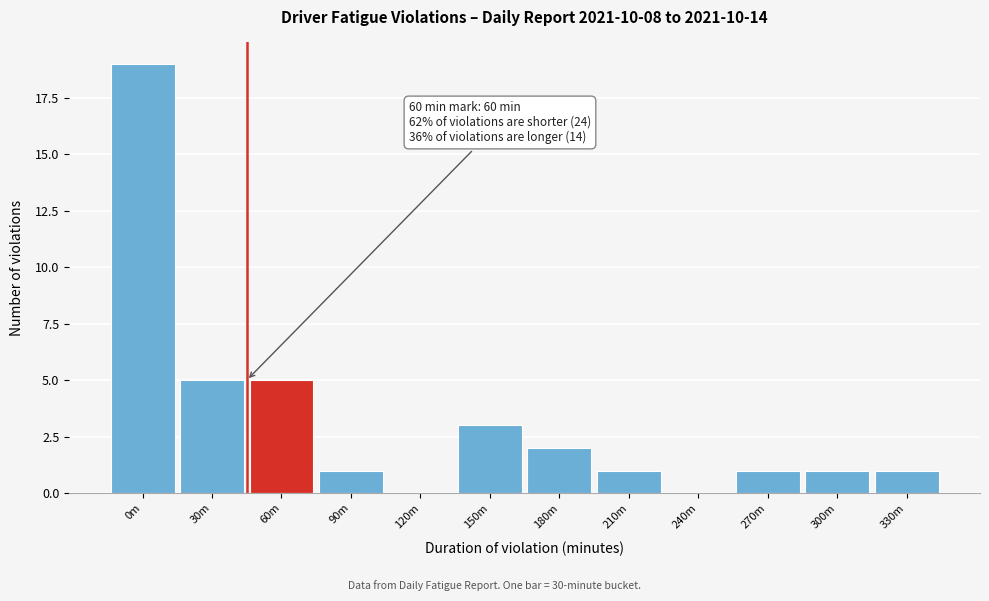

Reading left to right, extract all data points from this chart.

0m=19	30m=5	60m=5	90m=1	120m=0	150m=3	180m=2	210m=1	240m=0	270m=1	300m=1	330m=1